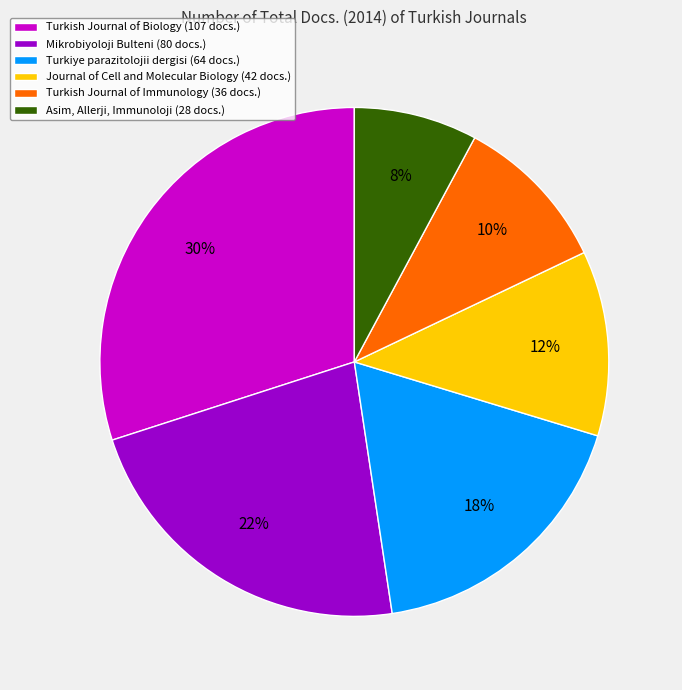

Which slice is the largest?

Turkish Journal of Biology